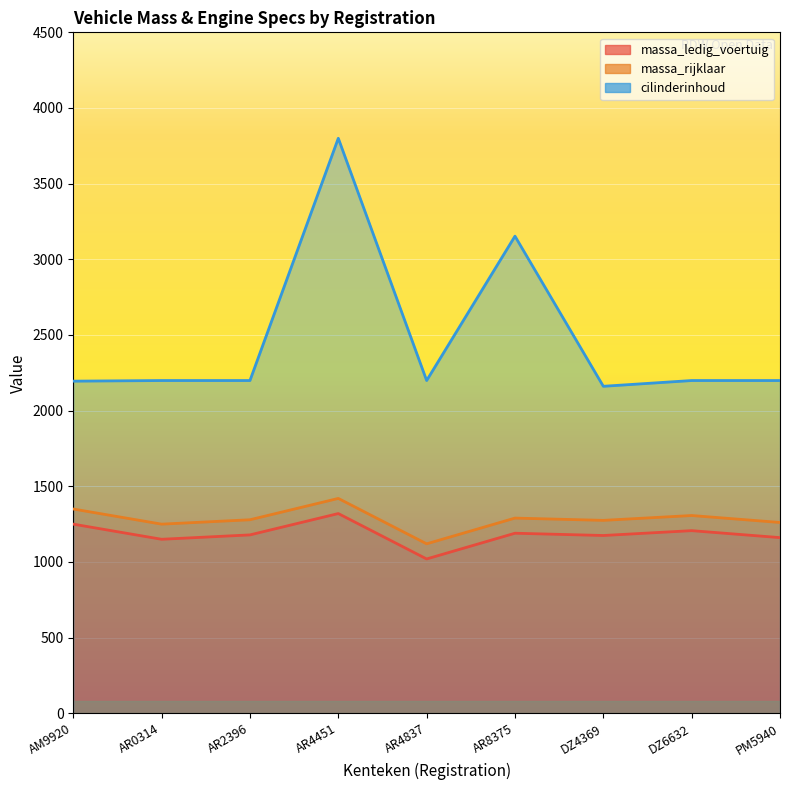

What is the value of the cilinderinhoud point at the 7th from the left?

2161